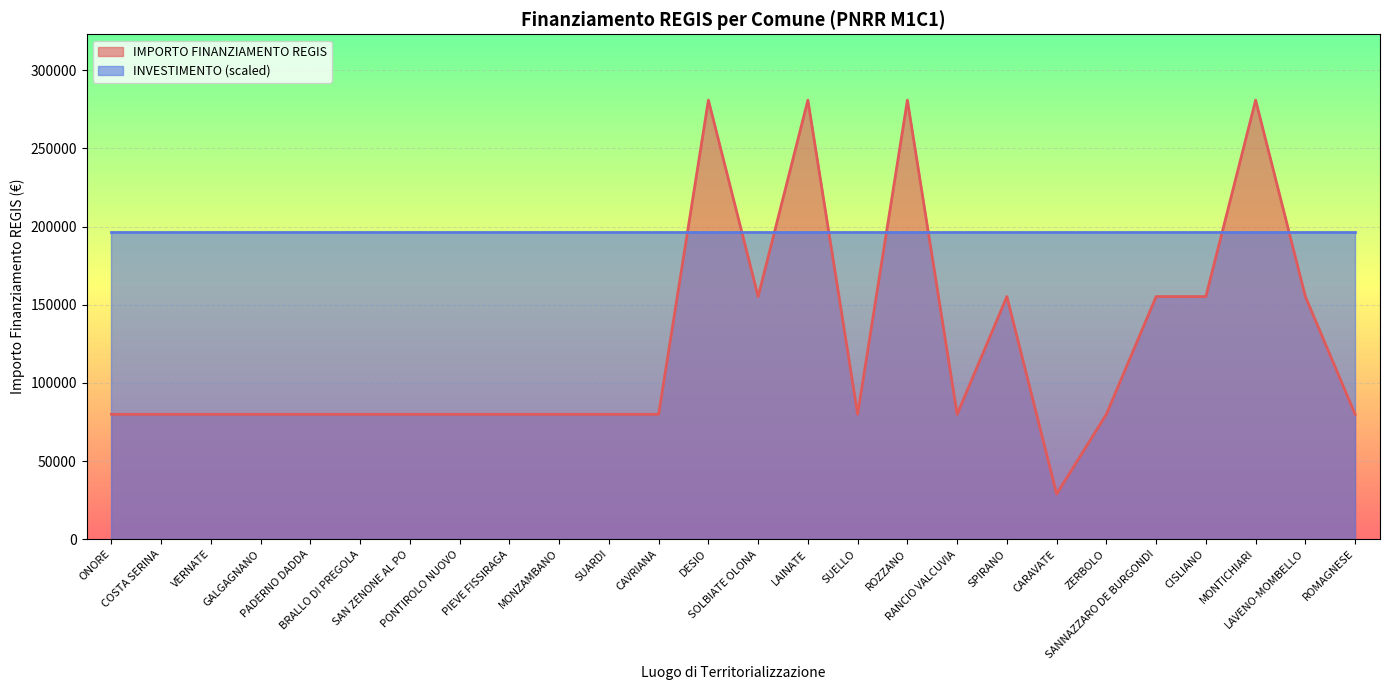

Between SANNAZZARO DE BURGONDI and MONTICHIARI, which is larger?

MONTICHIARI